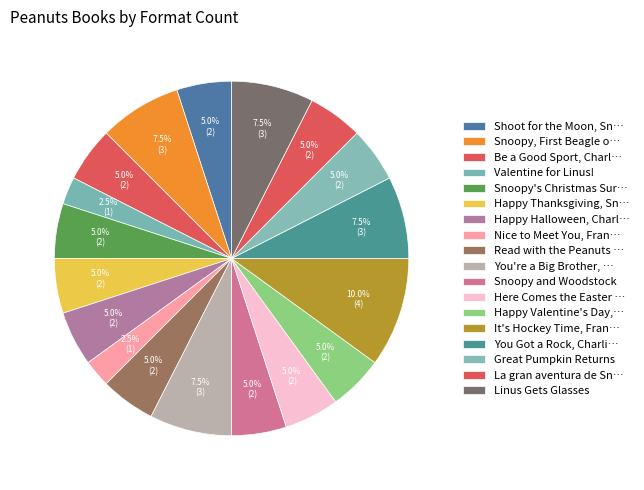

To the nearest percent, what is the average slice percentage?

6%